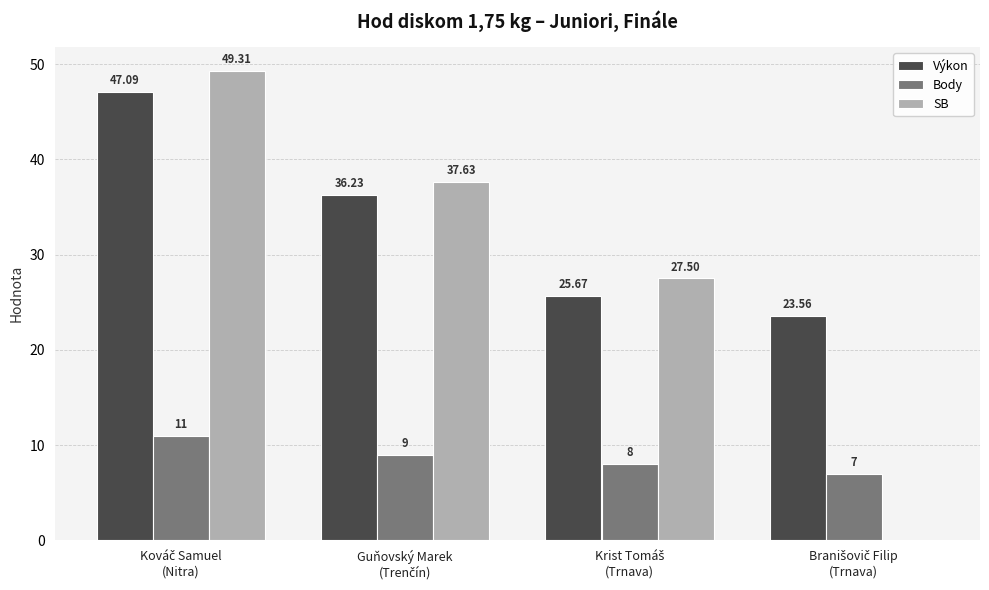

Which series has the largest total across all categories?

Výkon